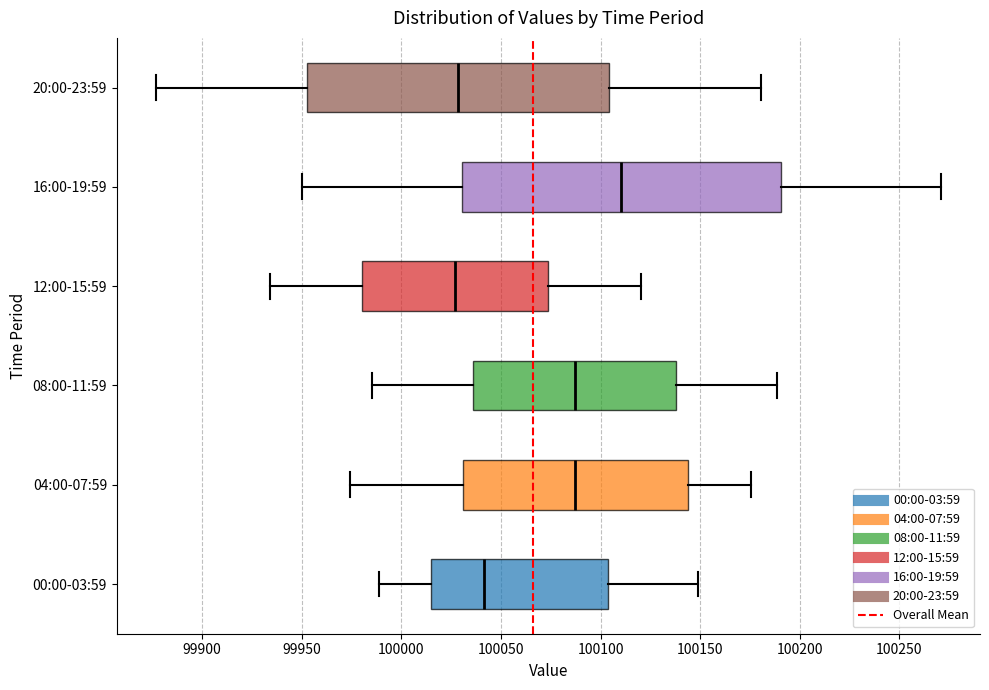

Reading bottom to top, read every box against the x-axis: the position of its median line, the range the box covers, and the ends of its whiskers. The values are not printed on the chart, so give them approximately, as read against the axis.

00:00-03:59: median 100040, box 100015 to 100105, whiskers 99990 to 100150
04:00-07:59: median 100085, box 100030 to 100145, whiskers 99975 to 100175
08:00-11:59: median 100085, box 100035 to 100140, whiskers 99985 to 100190
12:00-15:59: median 100025, box 99980 to 100075, whiskers 99935 to 100120
16:00-19:59: median 100110, box 100030 to 100190, whiskers 99950 to 100270
20:00-23:59: median 100030, box 99955 to 100105, whiskers 99875 to 100180